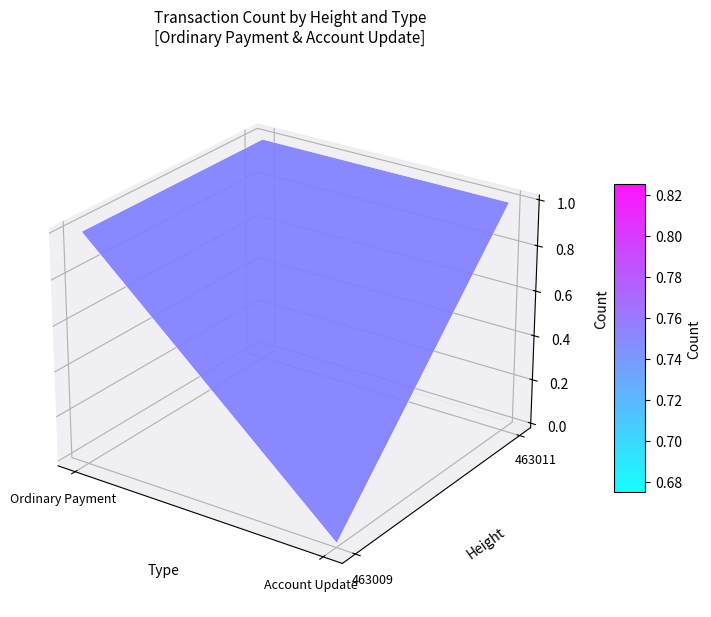

Reading left to right, extract all data points from this chart.

Ordinary Payment: 1	0	1
Account Update: 0	1	0